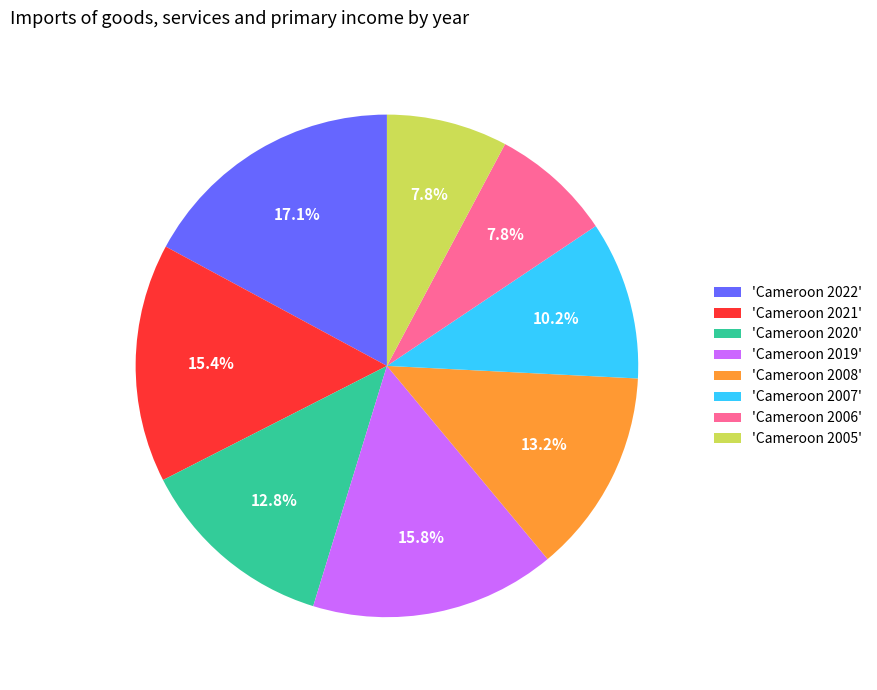

Is there a majority slice in this chart?

No